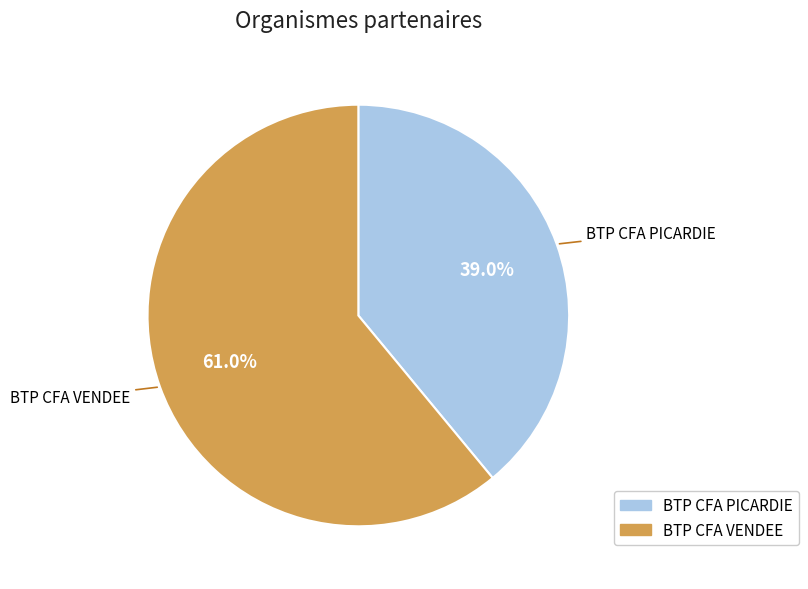

What portion of the pie excludes BTP CFA VENDEE?

39.0%